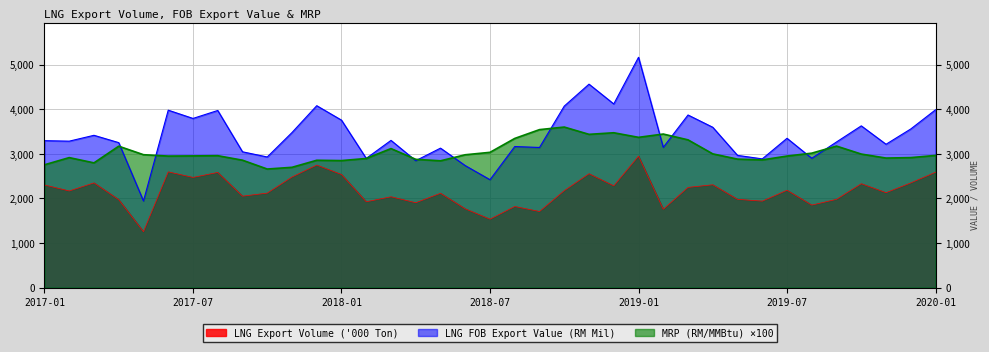

How many data points in MRP (RM/MMBtu) are less than 2957?

18